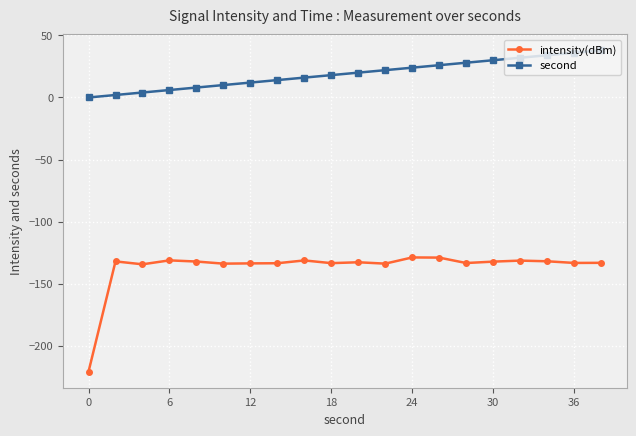

Which series has the widest spread of values?

intensity(dBm)